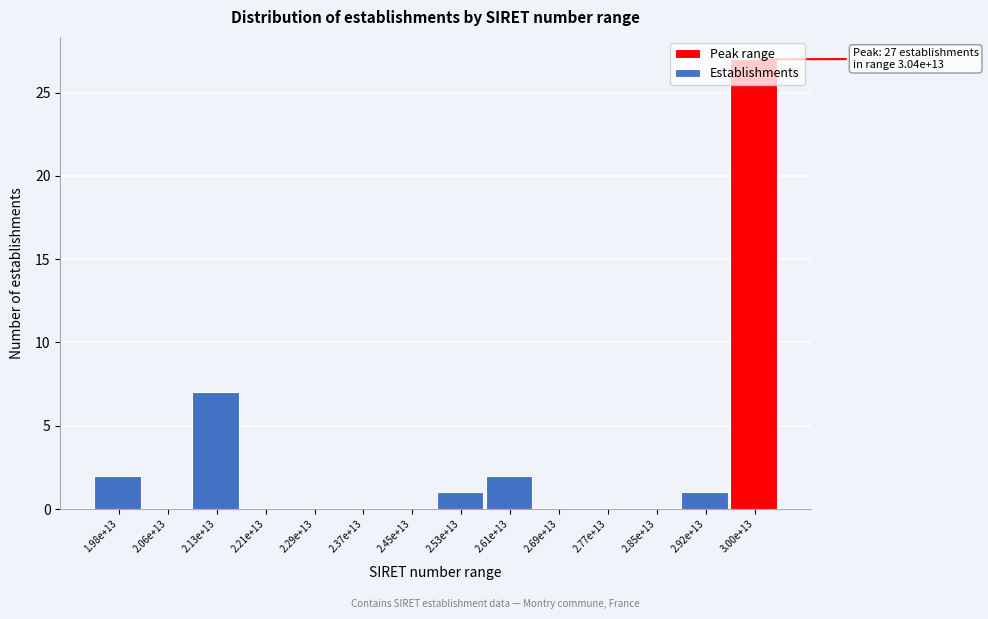

Which category has the highest value across all series?

3.00e+13